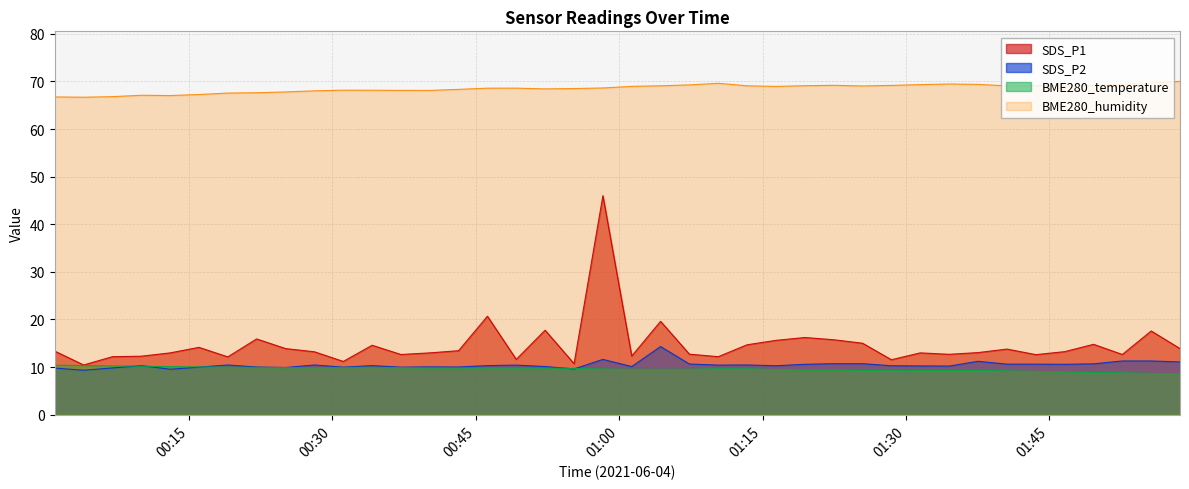

List the series in order of their peak value, highest first.

BME280_humidity, SDS_P1, SDS_P2, BME280_temperature